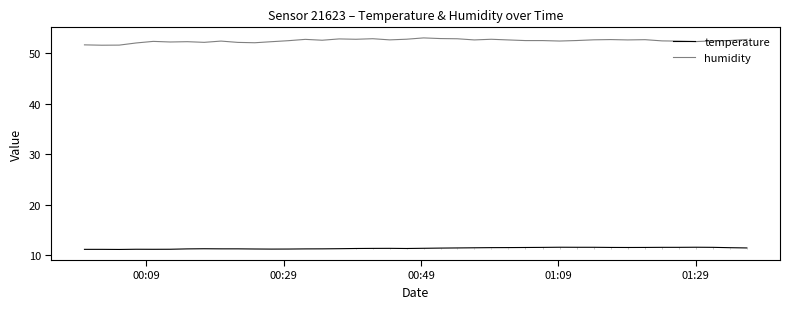

True or false: temperature and humidity cross at least once.

False